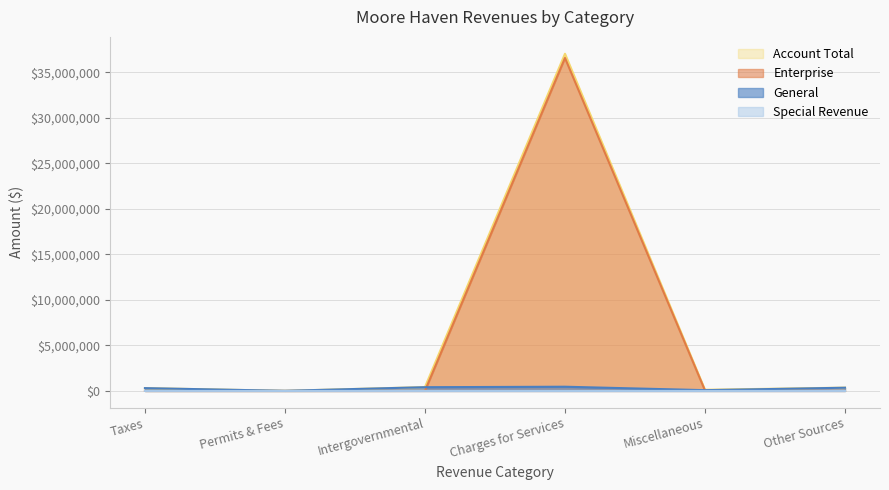

At which category does Account Total reach its first local valley?

Permits & Fees